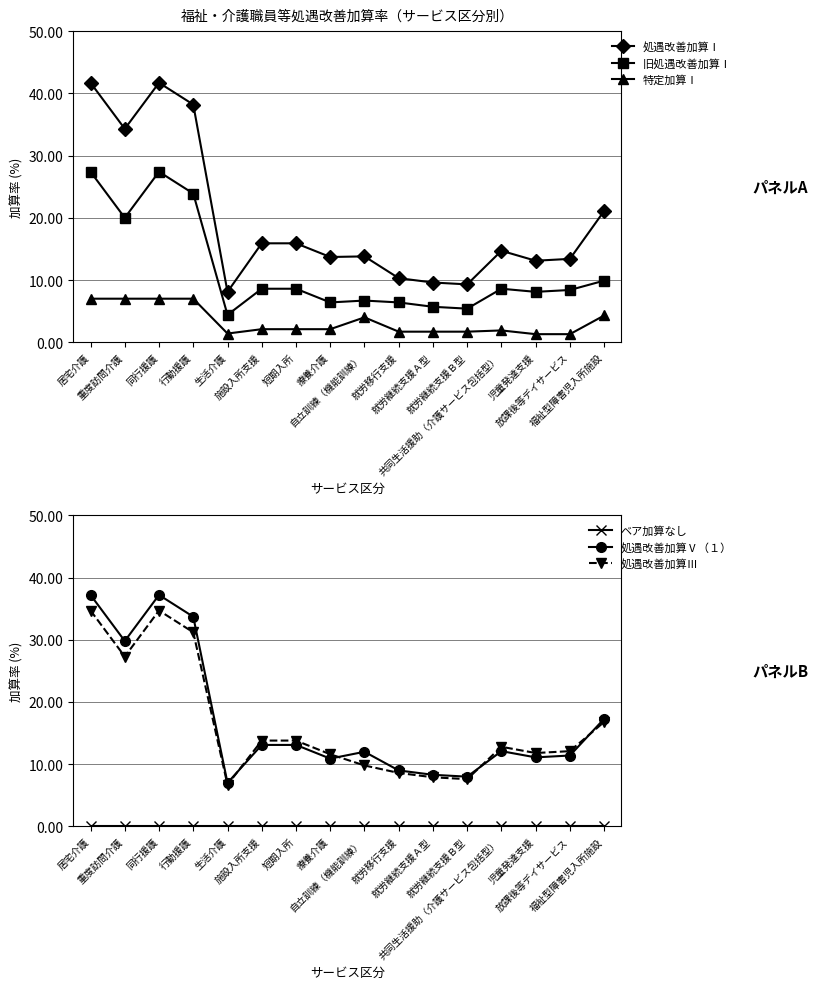

Rank the series at 共同生活援助（介護サービス包括型） from lowest to highest value.

ベア加算なし, 特定加算Ⅰ, 旧処遇改善加算Ⅰ, 処遇改善加算Ⅴ（１）, 処遇改善加算Ⅲ, 処遇改善加算Ⅰ